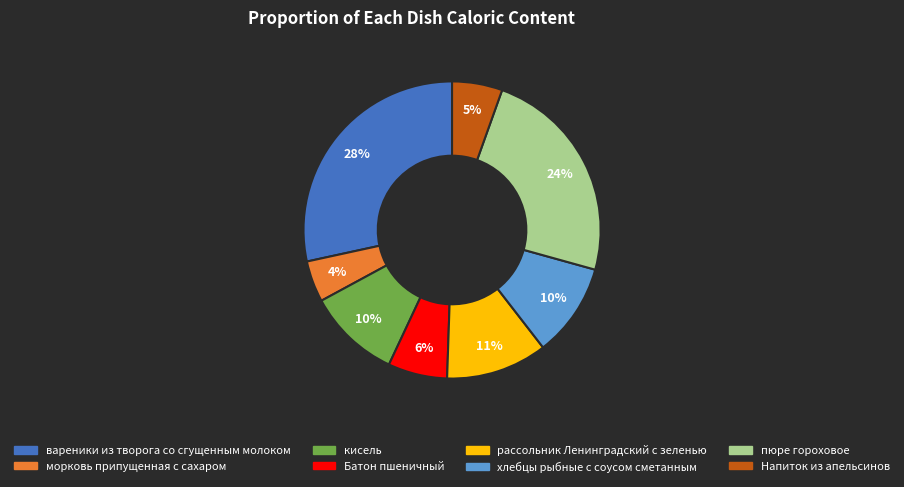

To the nearest percent, what percentage of the pie is Батон пшеничный?

6%